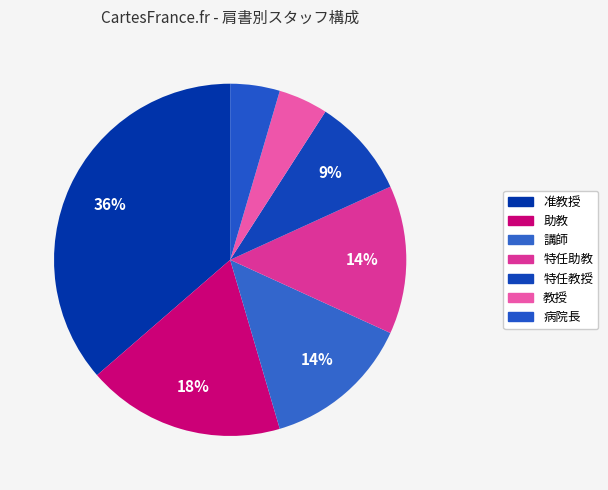

What is the smallest slice in the pie chart?

教授